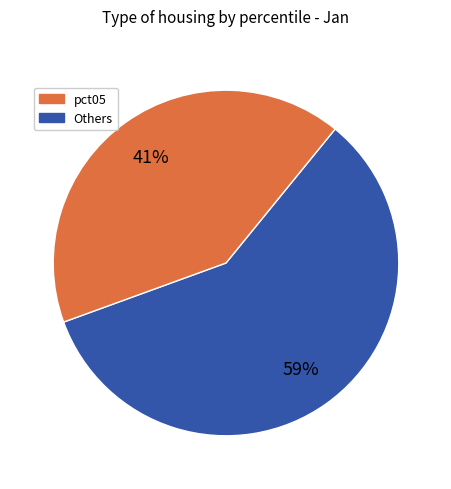

Does any single category account for the majority?

Yes